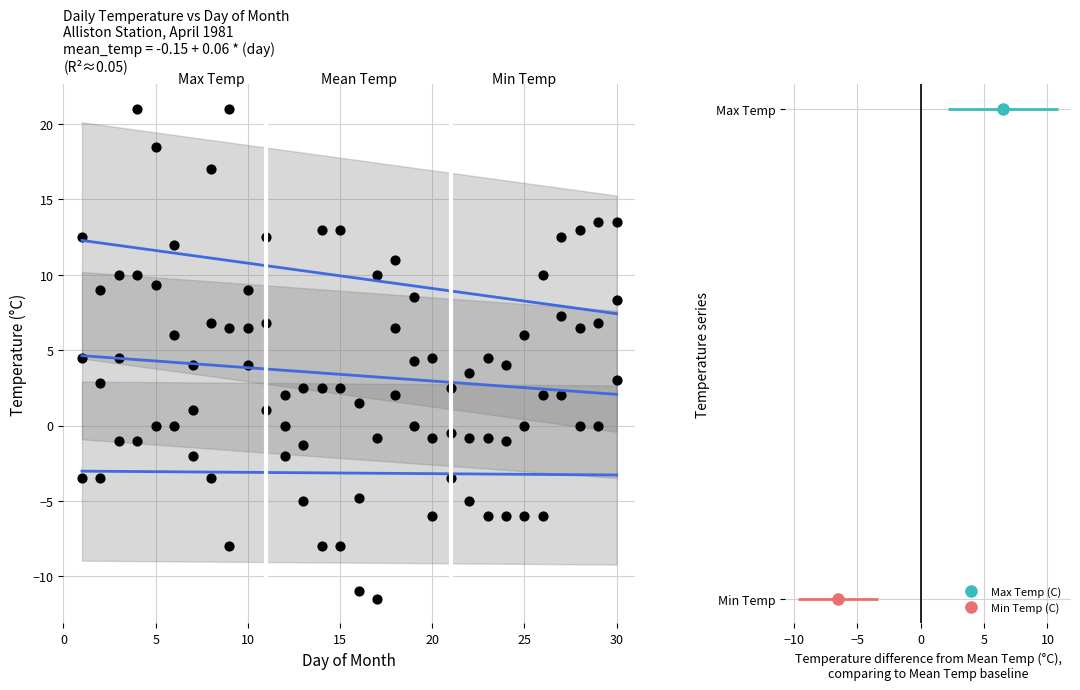

Count the number of points in this scatter plot.

90